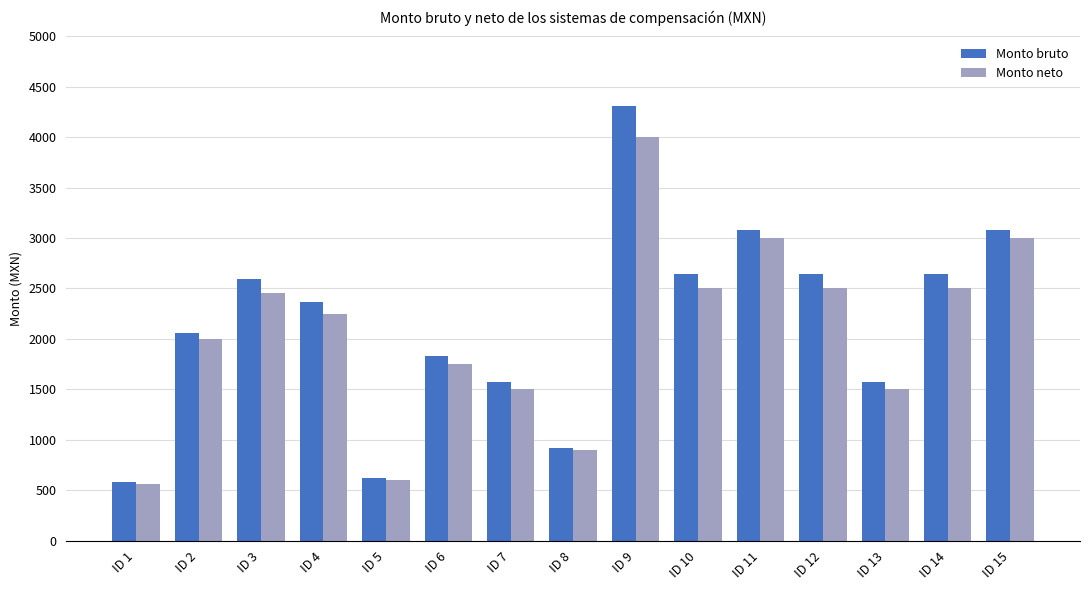

The value of Monto bruto at ID 5 is 622.4. True or false?

True